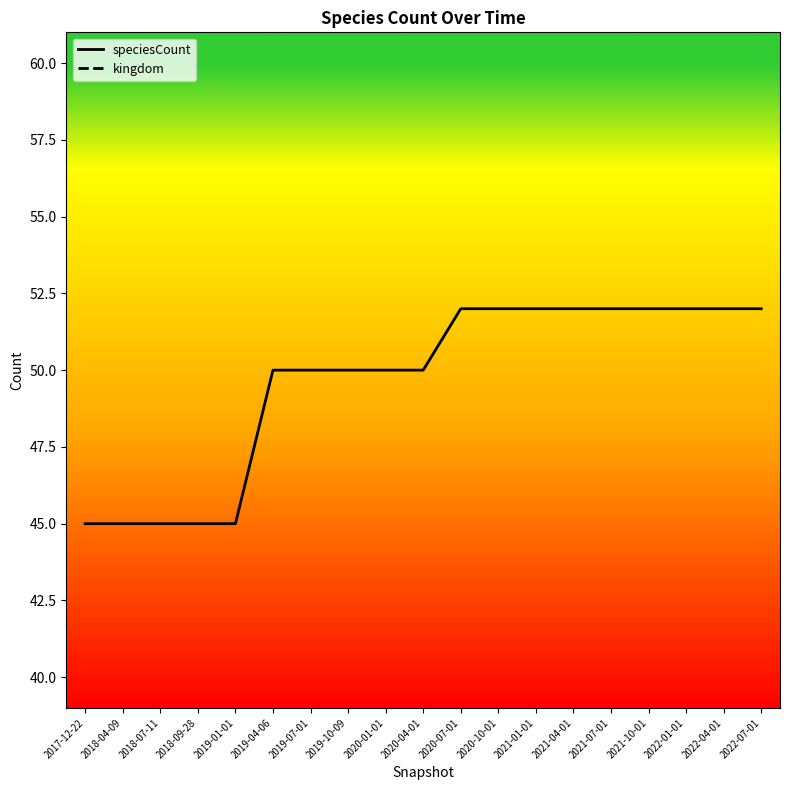

Reading left to right, extract all data points from this chart.

speciesCount: 45	45	45	45	45	50	50	50	50	50	52	52	52	52	52	52	52	52	52
kingdom: 1	1	1	1	1	1	1	1	1	1	1	1	1	1	1	1	1	1	1